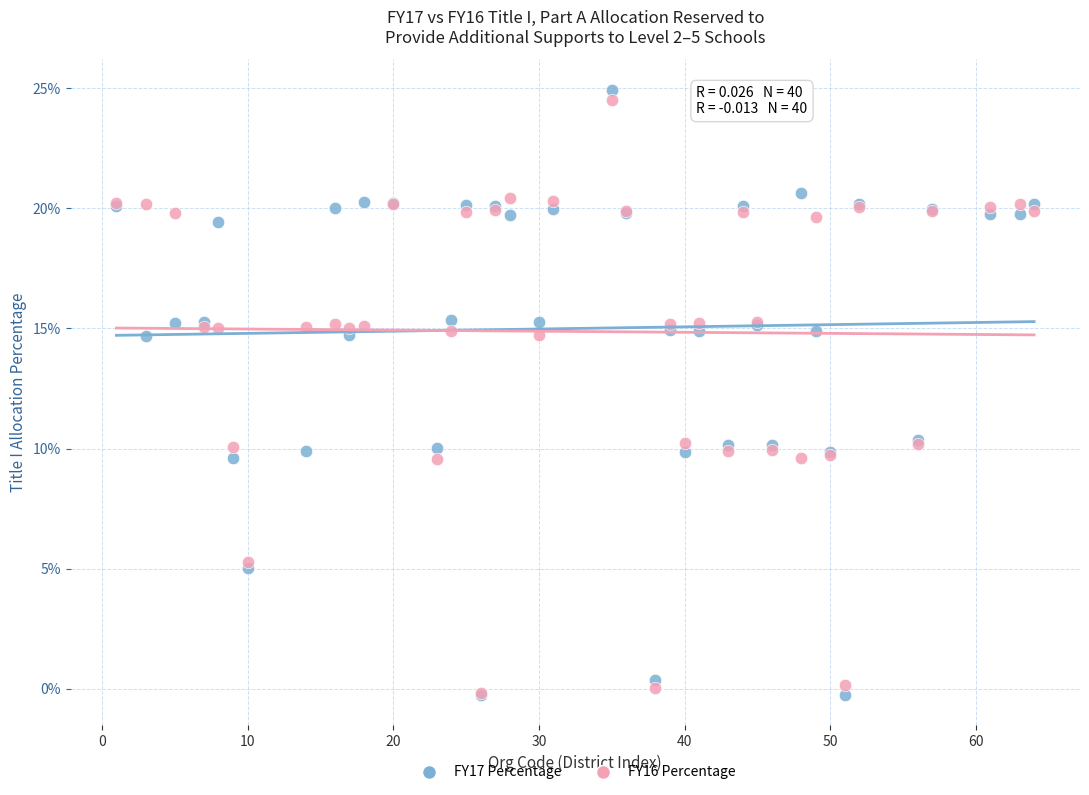

Which series has the largest Y range (max minus min)?

FY17 Percentage